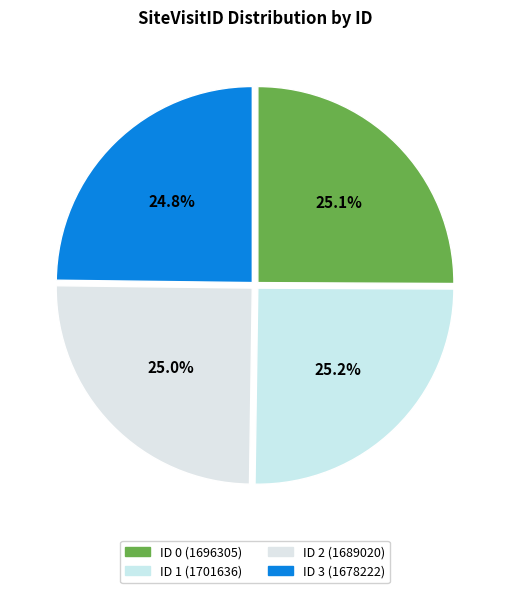

How many slices are in this pie chart?

4